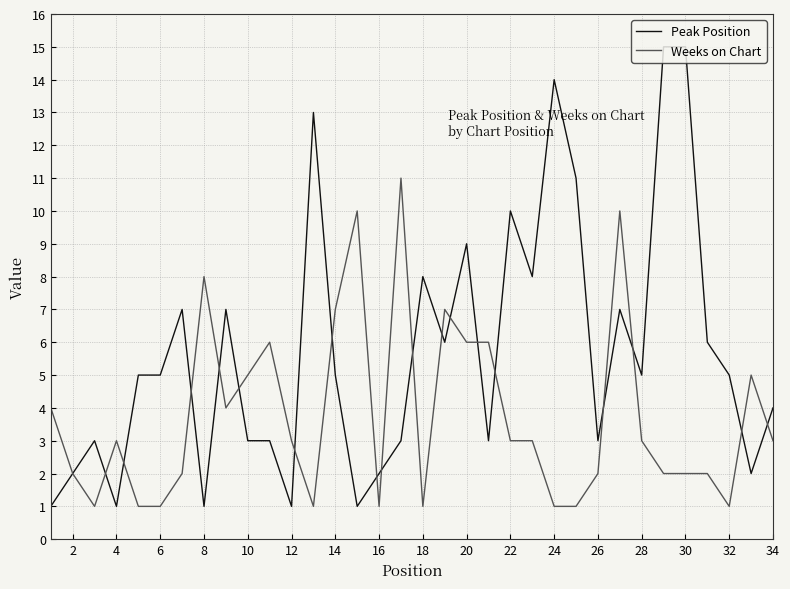

What is the maximum value shown in the chart?

15